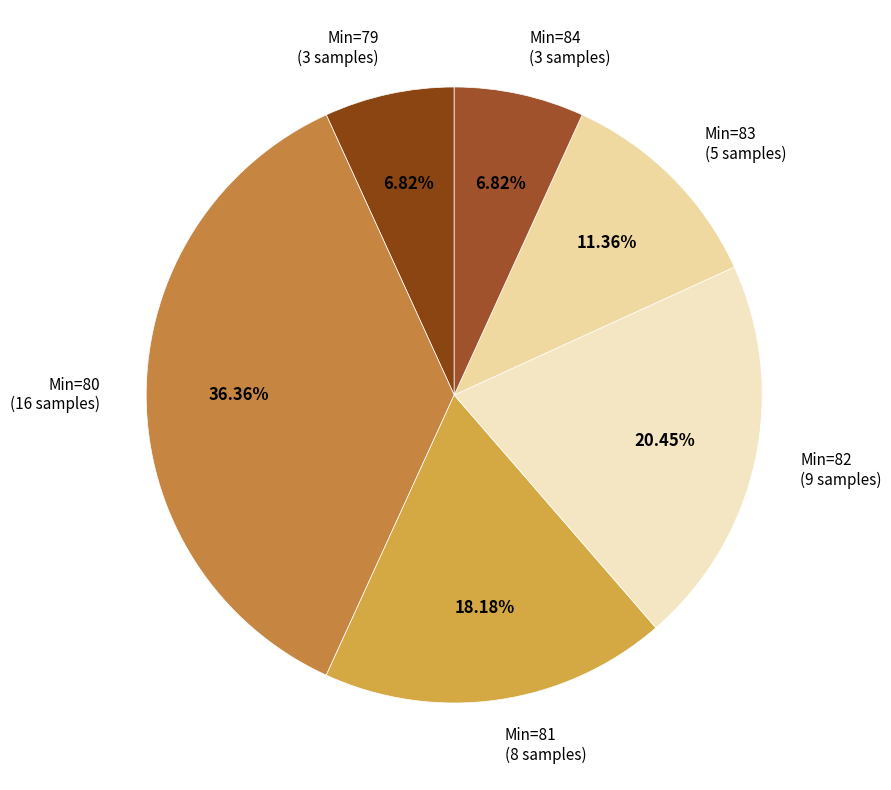

Is the sum of Min=81 (8 samples) and Min=84 (3 samples) greater than half?

No